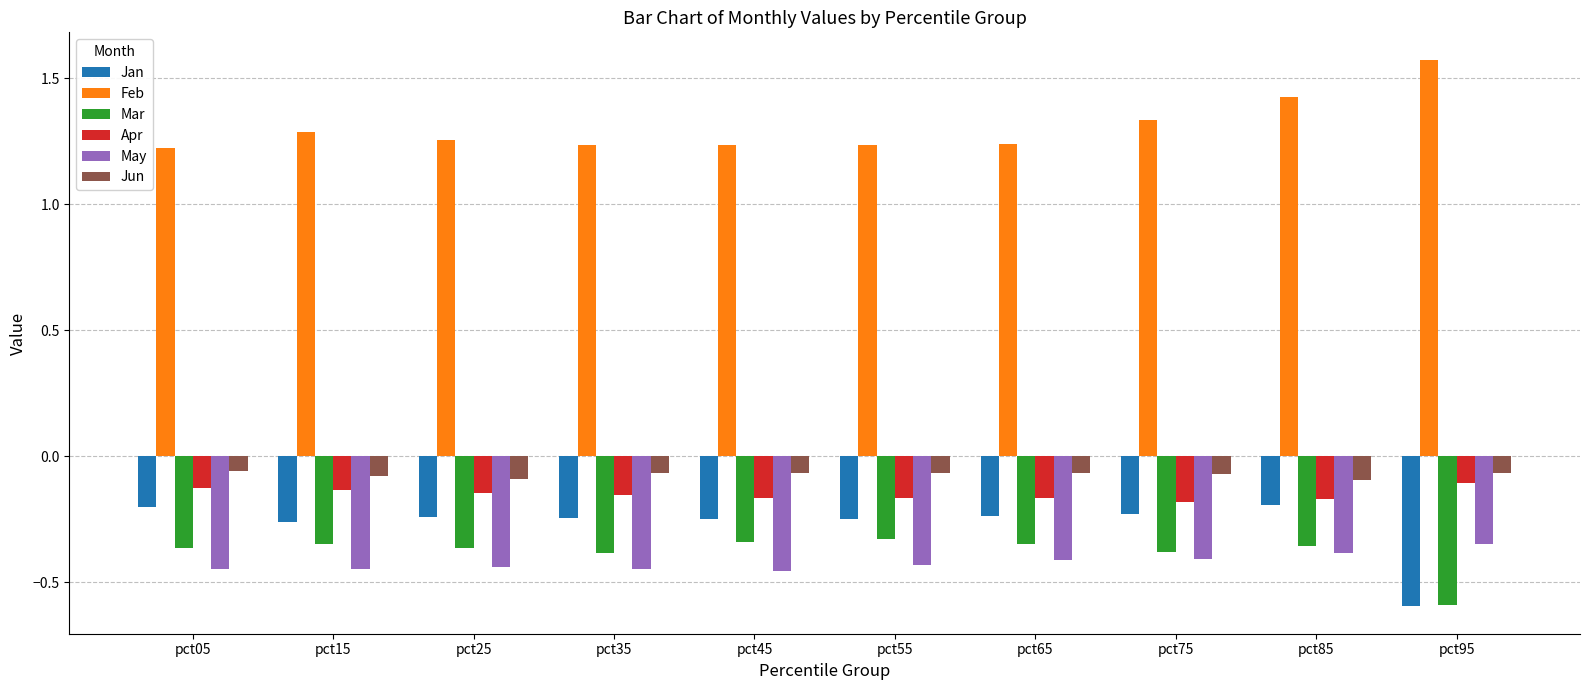

What is the sum of the Feb values at pct15 and pct25?

2.5